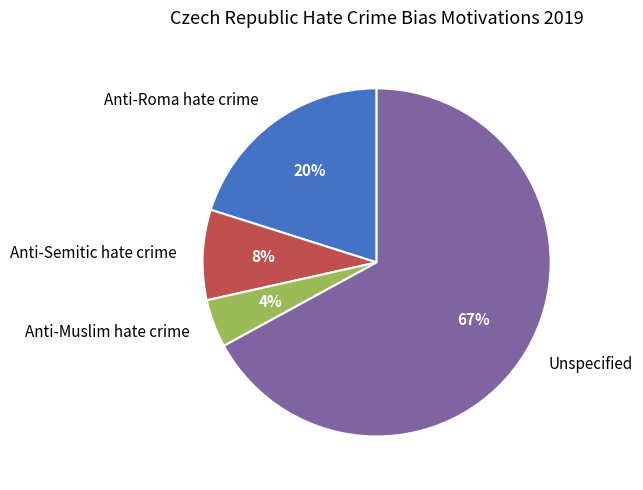

Is the sum of Unspecified and Anti-Muslim hate crime greater than half?

Yes